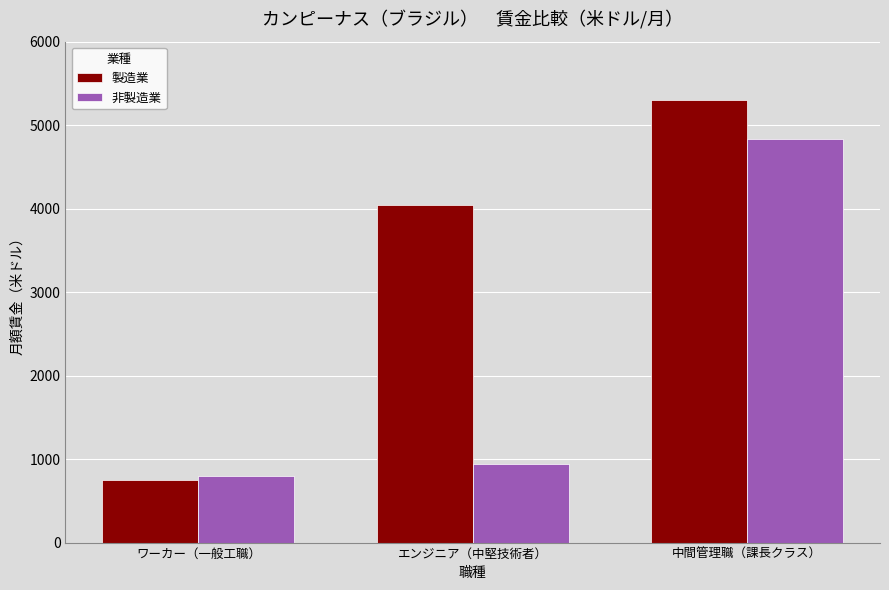

What is the difference between the highest and lowest values at エンジニア（中堅技術者）?

3097.1